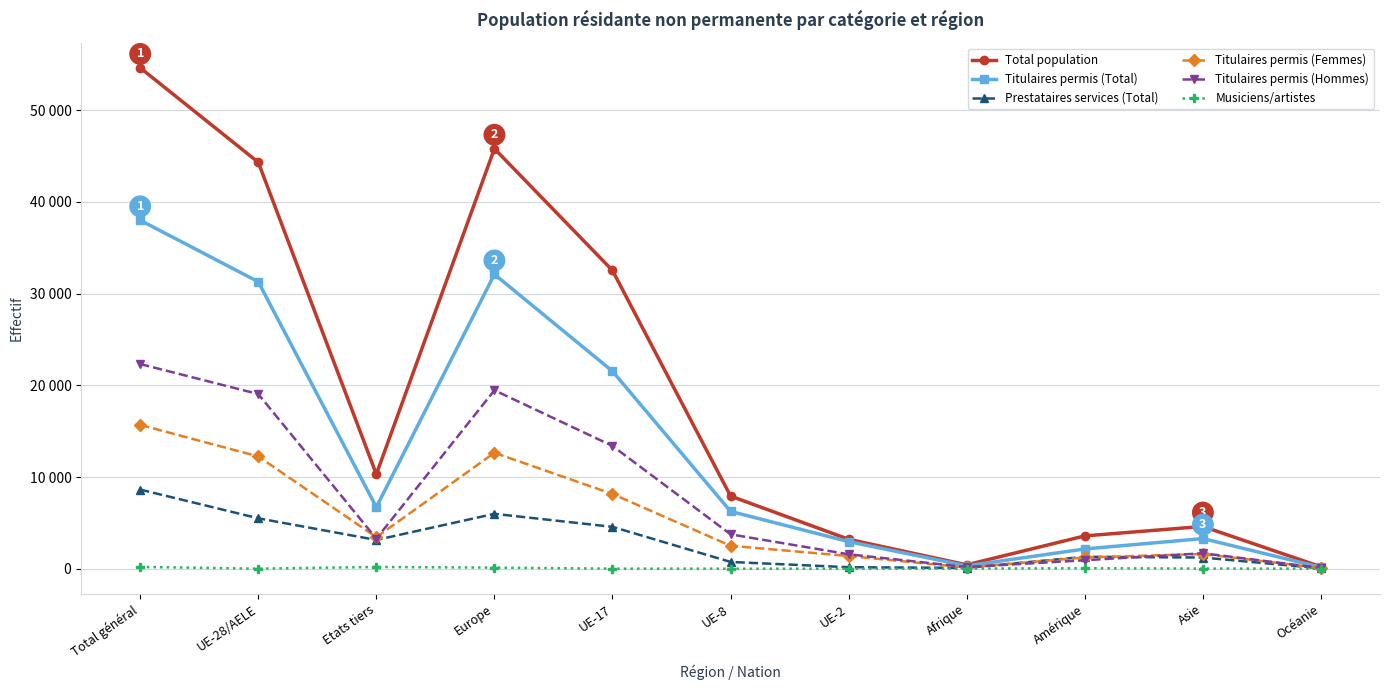

What are all the series names shown in the legend?

Total population, Titulaires permis (Total), Prestataires services (Total), Titulaires permis (Femmes), Titulaires permis (Hommes), Musiciens/artistes